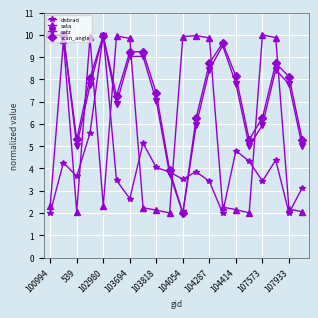

At how many categories does at least one series exceed 3?

20